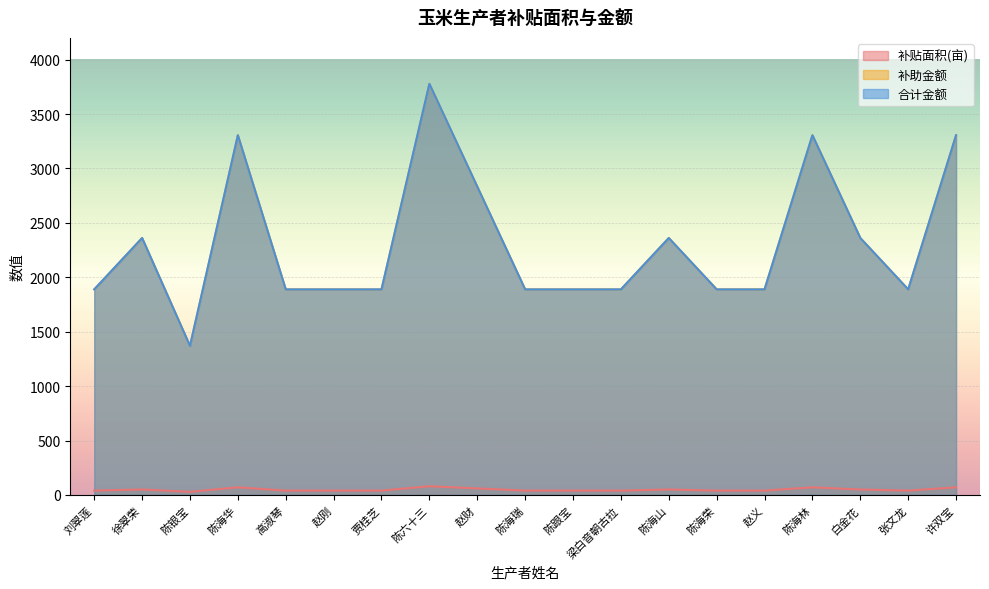

The 合计金额 series shows 1888.8 at 梁白音朝古拉. True or false?

True